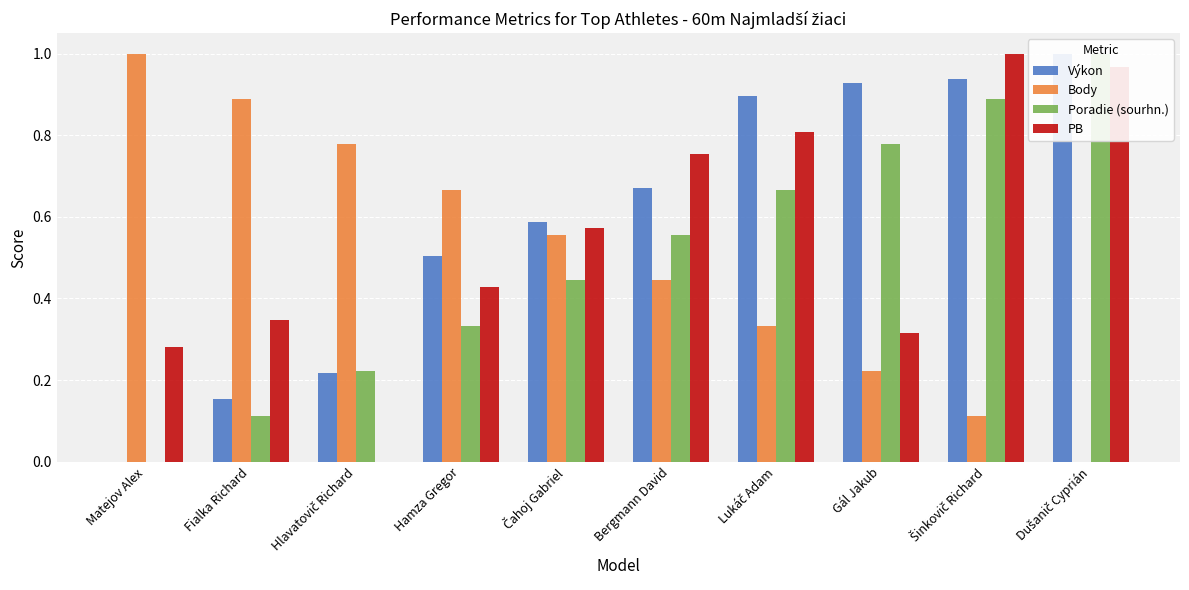

What is the spread (max minus min) of values at Lukáč Adam?

0.6